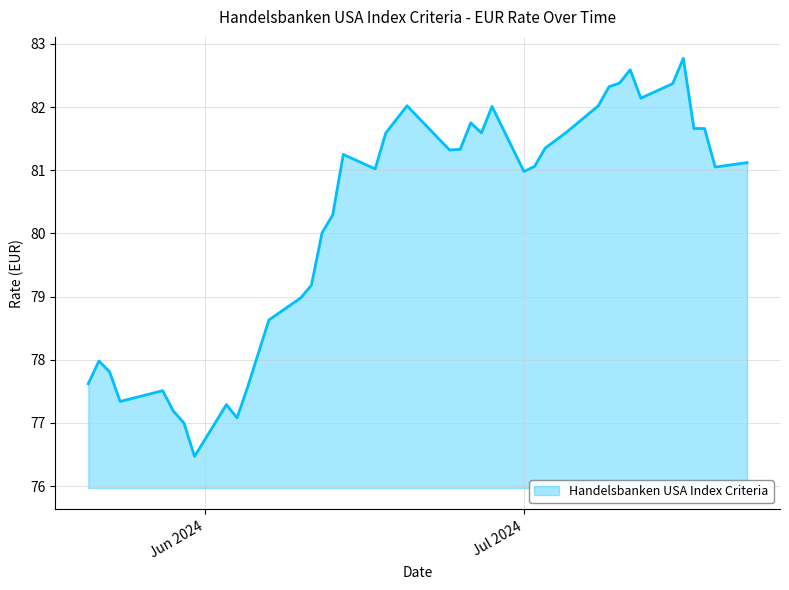

What is the smallest value displayed?

76.5